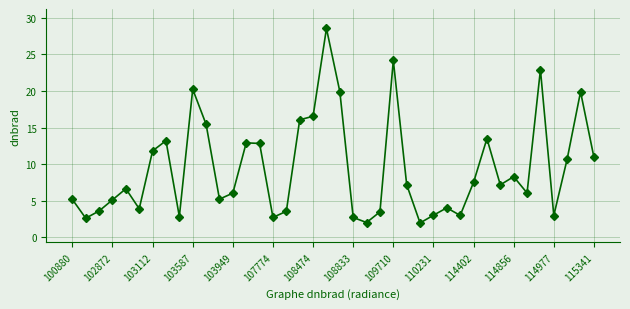

What is the sum of all values?

376.2